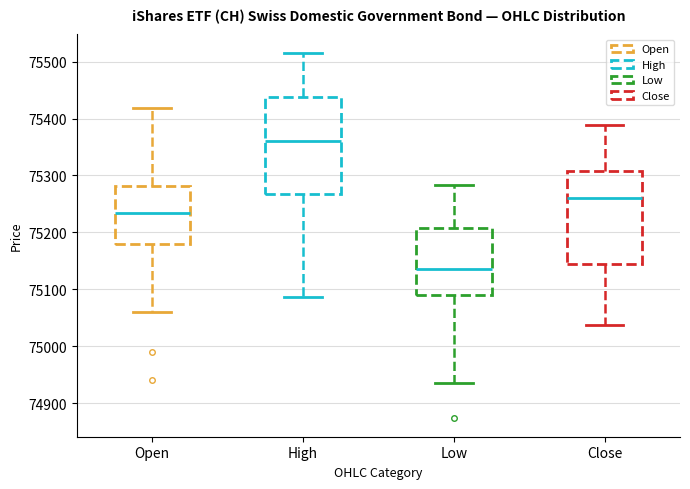

Reading left to right, transcribe this box plot: for each box, give where its median line is, the range the box spans, and where its two whiskers end, as read against the y-axis. The values are not printed on the chart, so give them approximately, as read against the axis.

Open: median 75230, box 75180 to 75280, whiskers 75060 to 75420
High: median 75360, box 75270 to 75440, whiskers 75090 to 75520
Low: median 75140, box 75090 to 75210, whiskers 74940 to 75280
Close: median 75260, box 75140 to 75310, whiskers 75040 to 75390